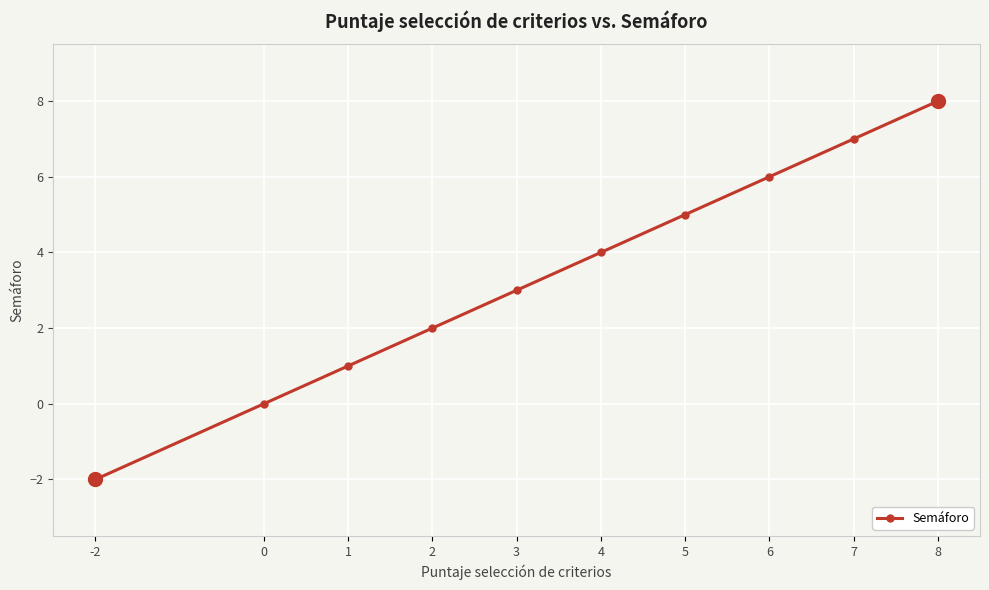

How many negative values are there?

1